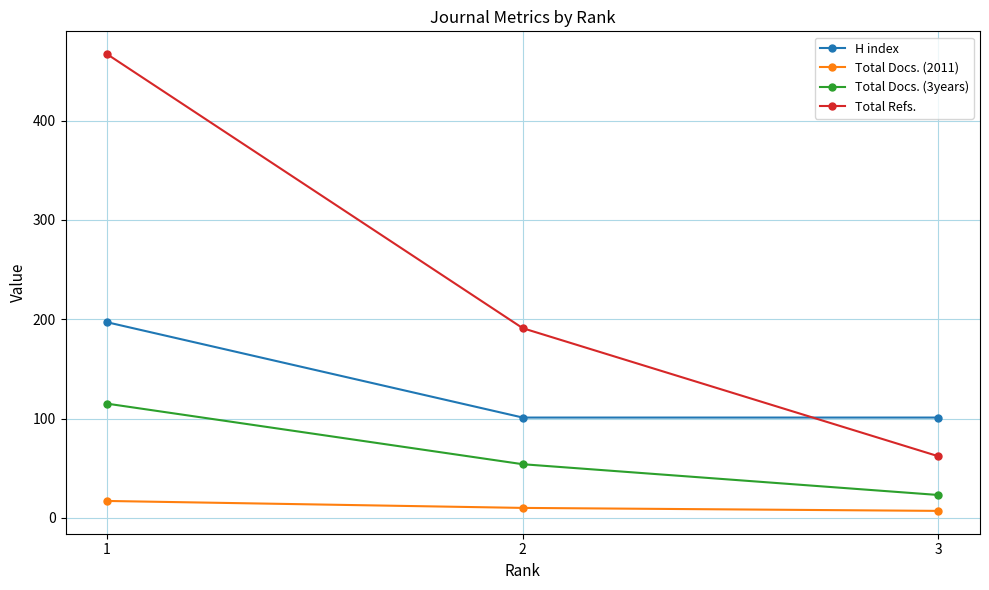

At which category is the sum across all series the highest?

1